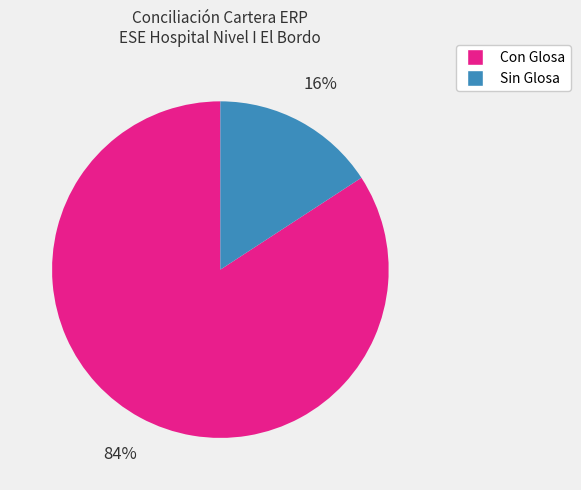

Is there a majority slice in this chart?

Yes